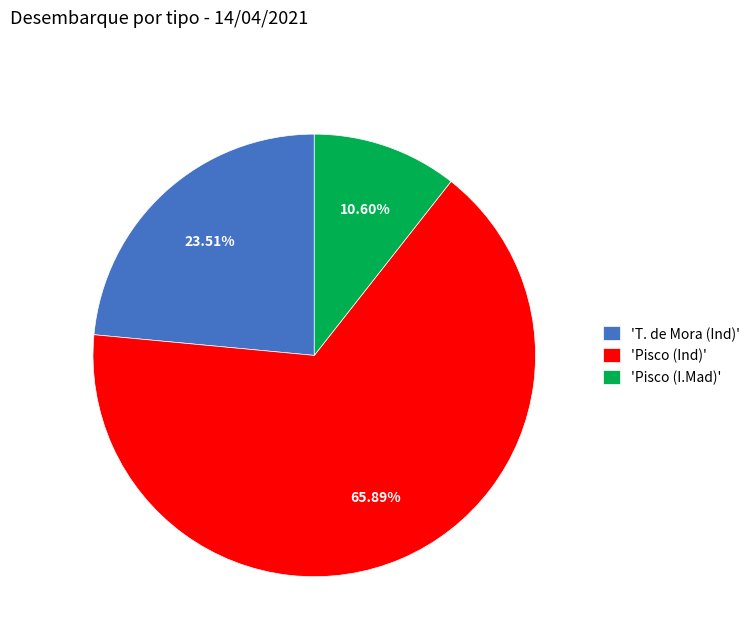

Between 'Pisco (Ind)' and 'Pisco (I.Mad)', which is larger?

'Pisco (Ind)'